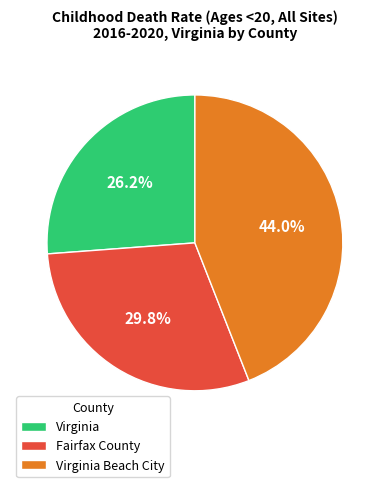

Which slice is the largest?

Virginia Beach City